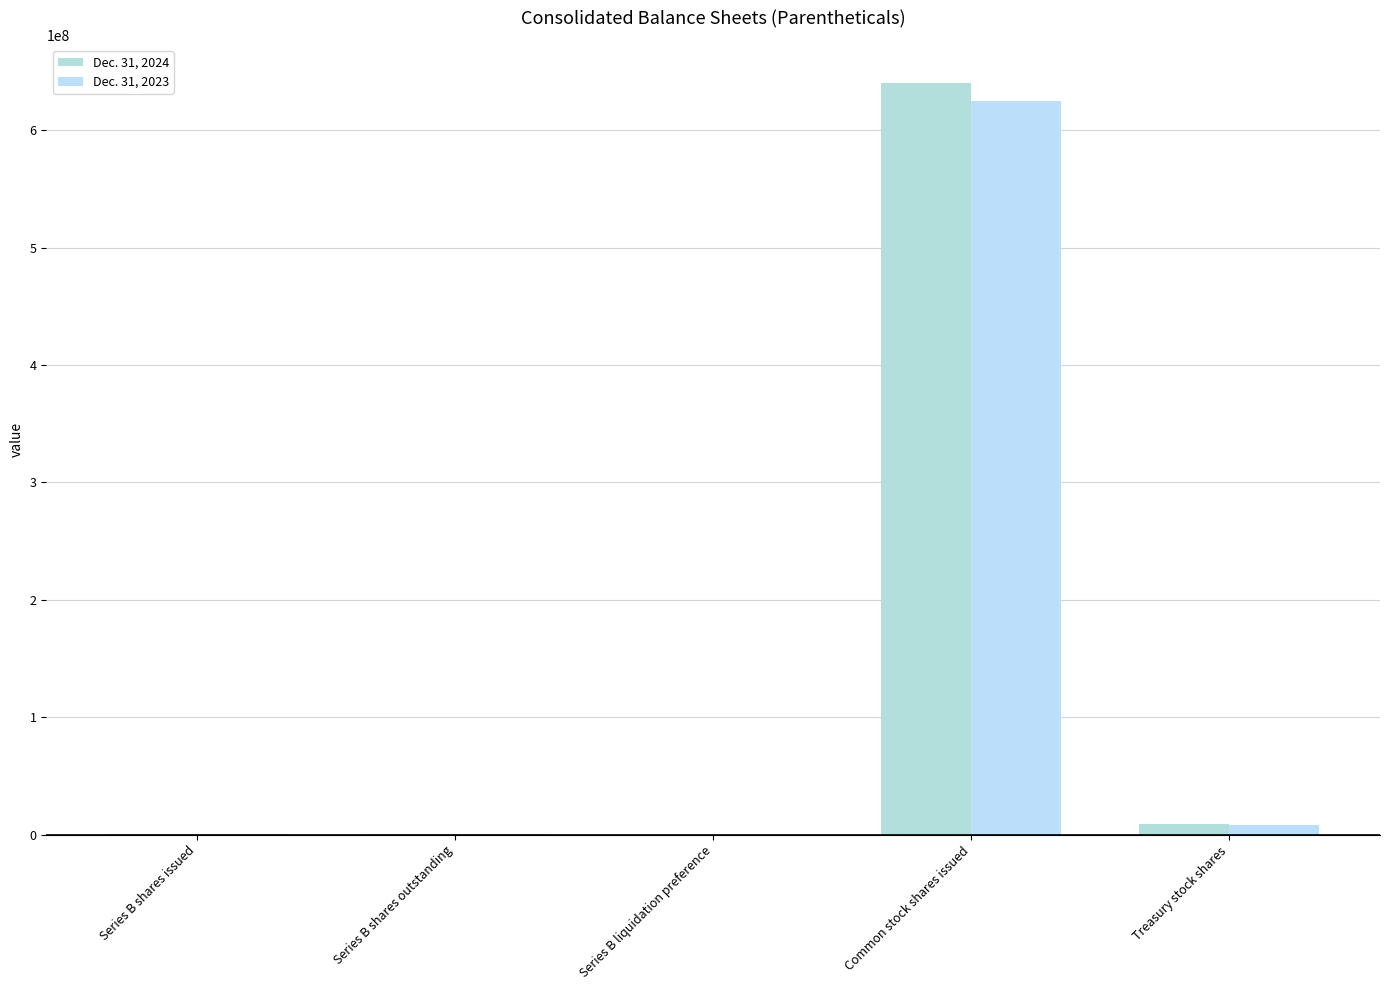

How many groups of bars are there?

5